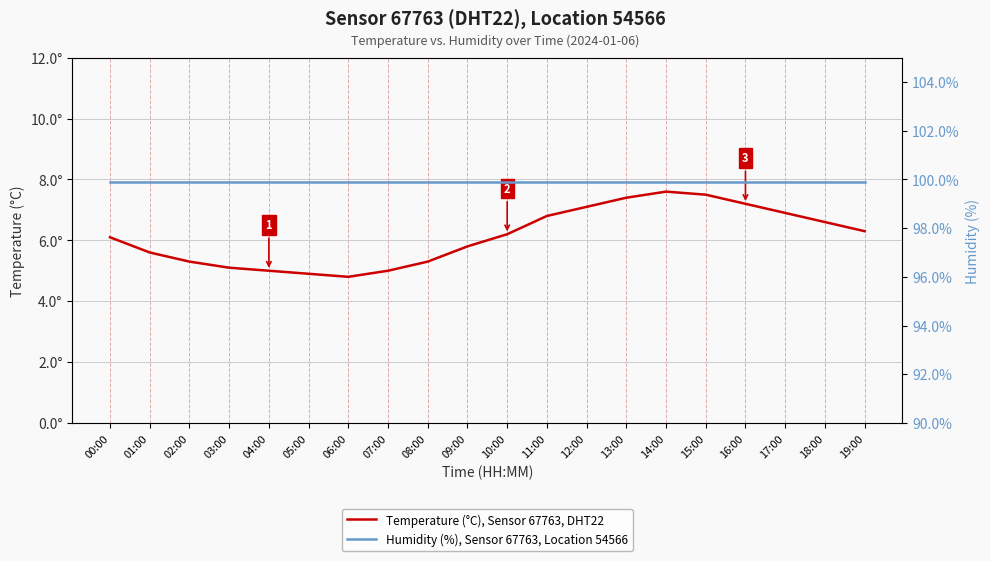

True or false: Humidity (%), Sensor 67763, Location 54566 has more than 0 interior local peaks.

False